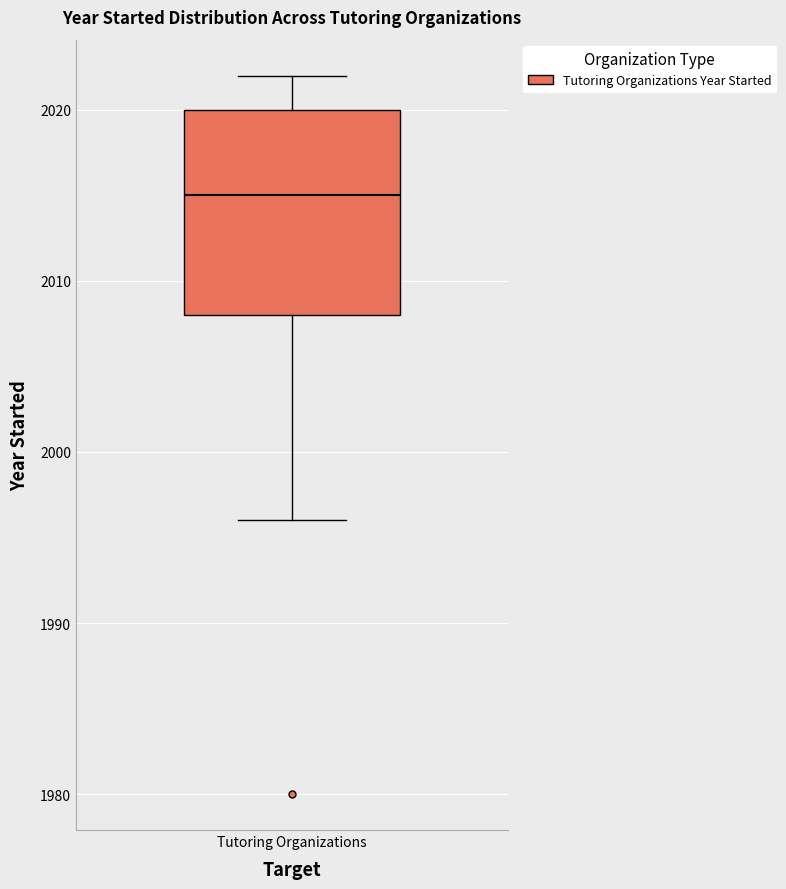

Read this box plot against the y-axis: the position of the median line, the range covered by the box, and the ends of both whiskers. The values are not printed on the chart, so give them approximately, as read against the axis.

median 2015, box 2008 to 2020, whiskers 1996 to 2022